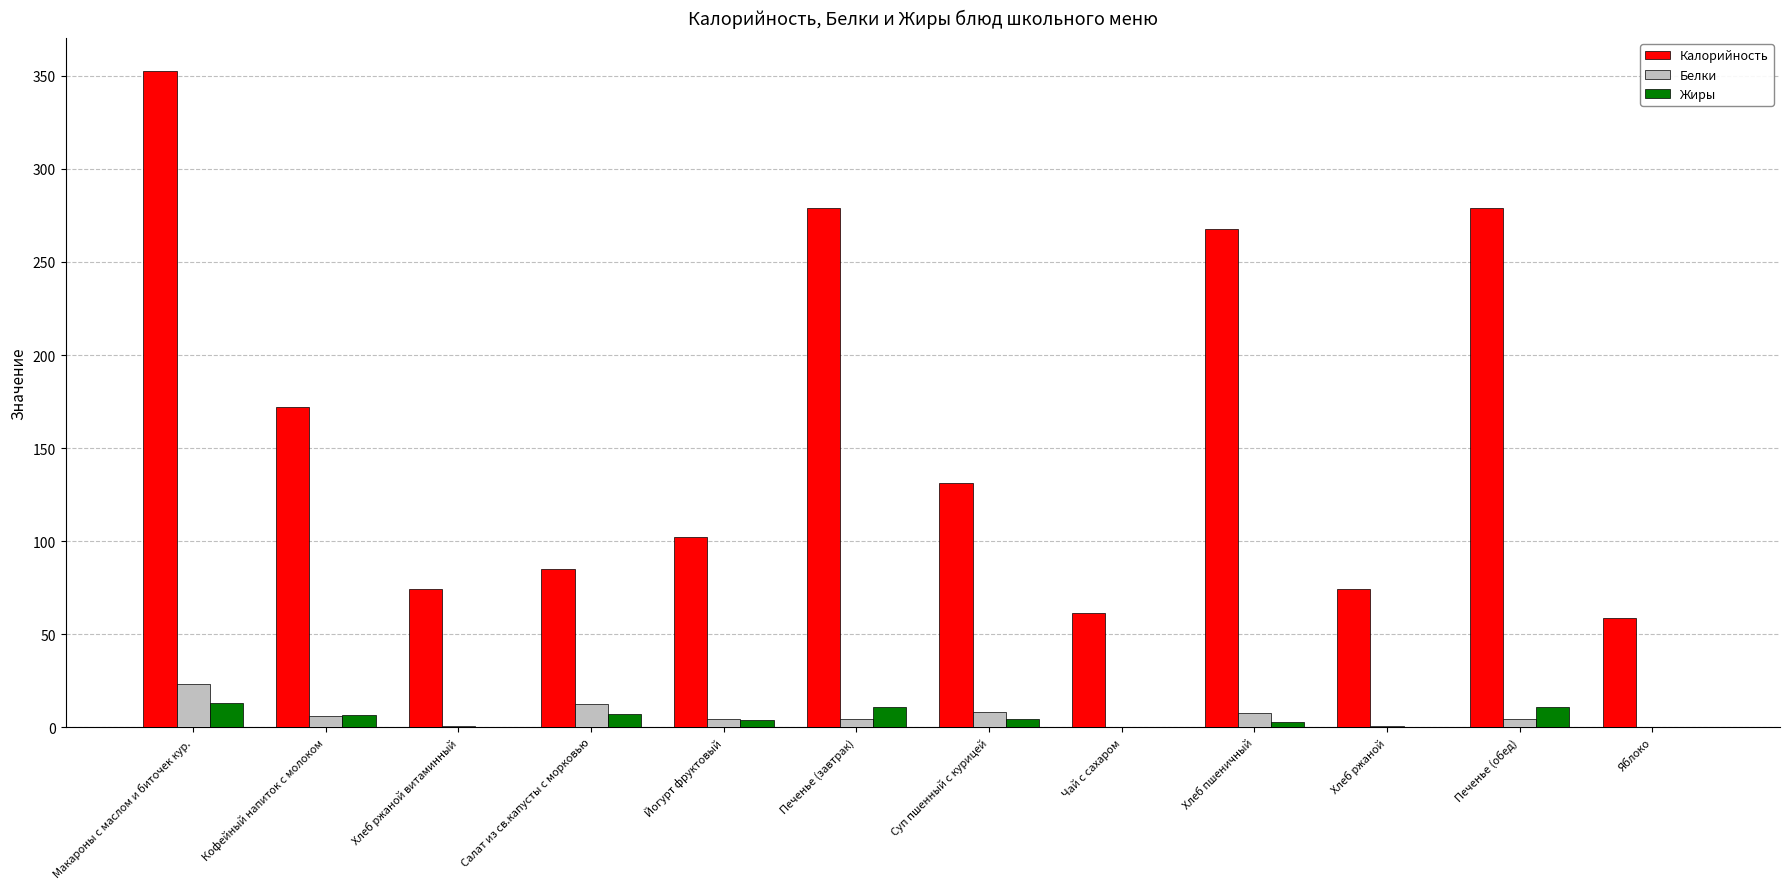

Which category has the highest value across all series?

Макароны с маслом и биточек кур.